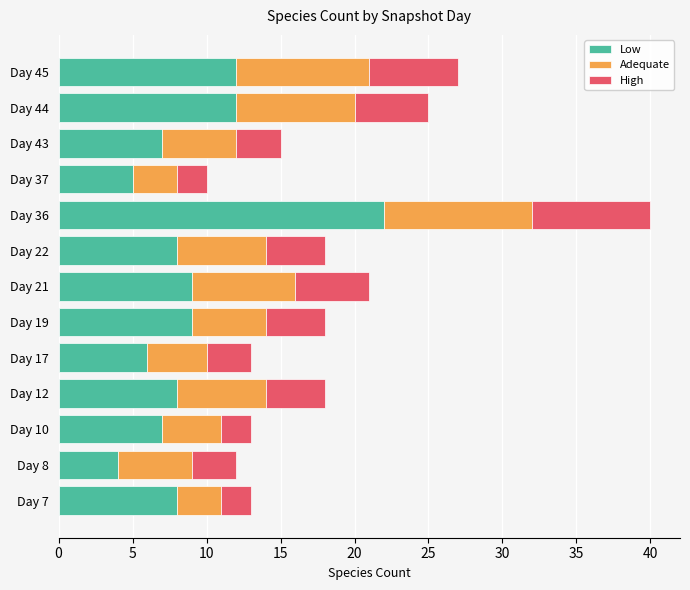

At which category is the sum across all series the highest?

Day 36